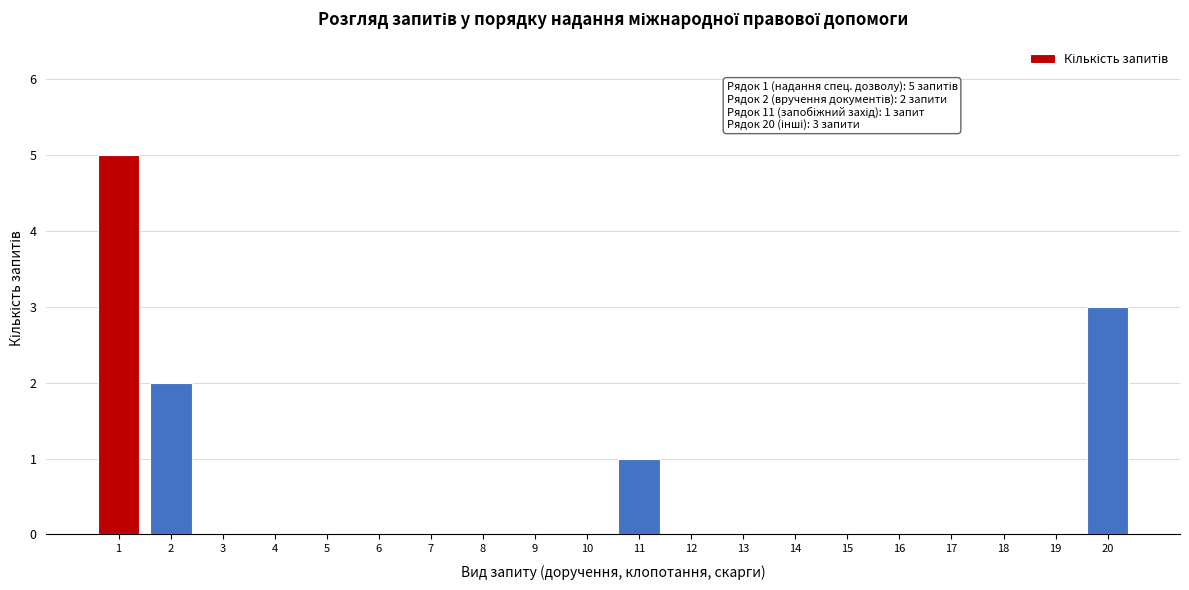

Reading left to right, list all the values displayed in this chart.

1=5	2=2	3=0	4=0	5=0	6=0	7=0	8=0	9=0	10=0	11=1	12=0	13=0	14=0	15=0	16=0	17=0	18=0	19=0	20=3